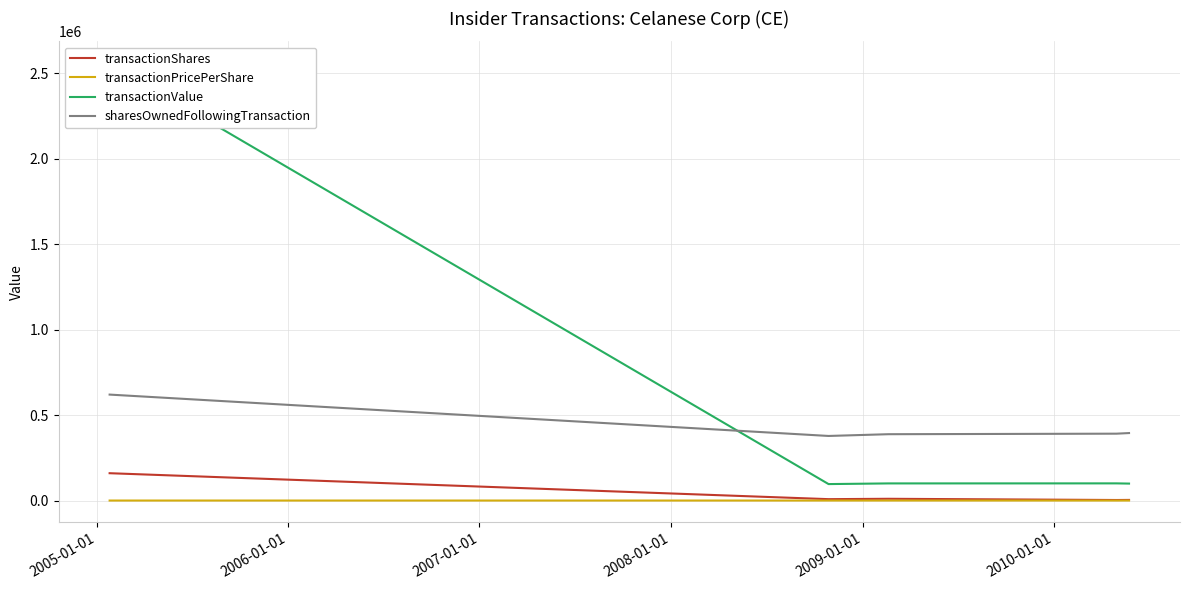

True or false: transactionShares and sharesOwnedFollowingTransaction cross at least once.

False